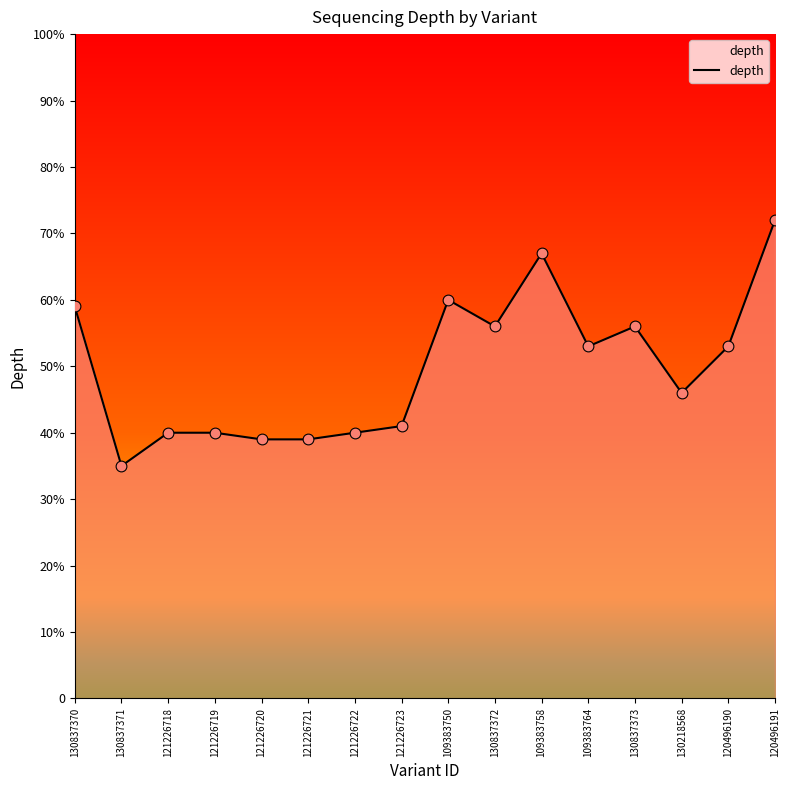

Which has a higher value, 130837373 or 130837372?

130837373